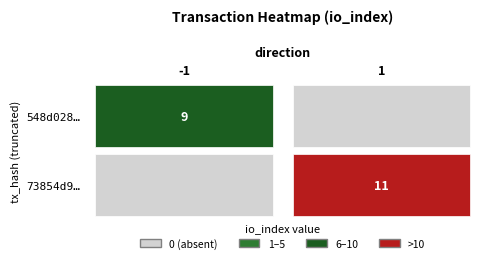

Reading right to left, transcribe all the data shown in this chart.

548d02873ba3f11c85a86e6e077fb597252501d: 9	-1
73854d9f14a58a9b832c9842ab496d061d53dcf: 11	1